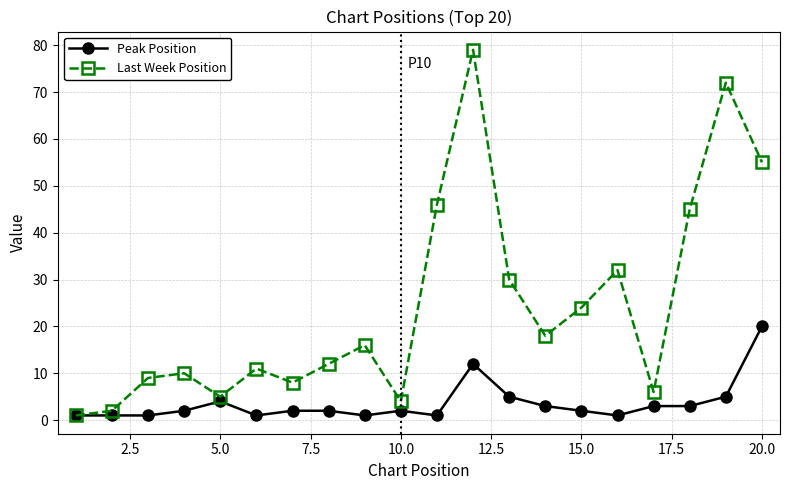

List the series in order of their overall mean, lowest first.

Peak Position, Last Week Position